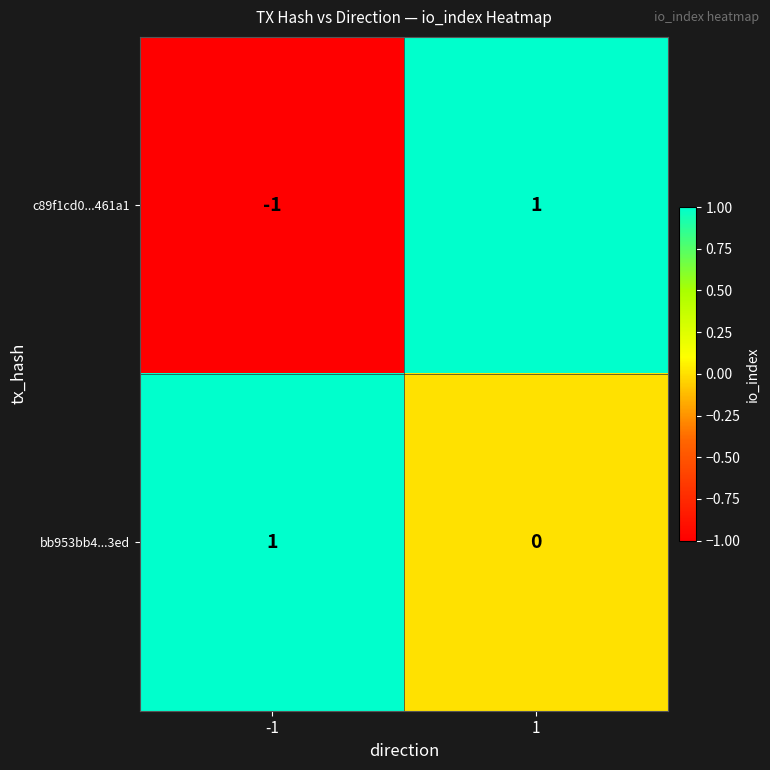

Which series has the largest total across all categories?

bb953bb4...3ed